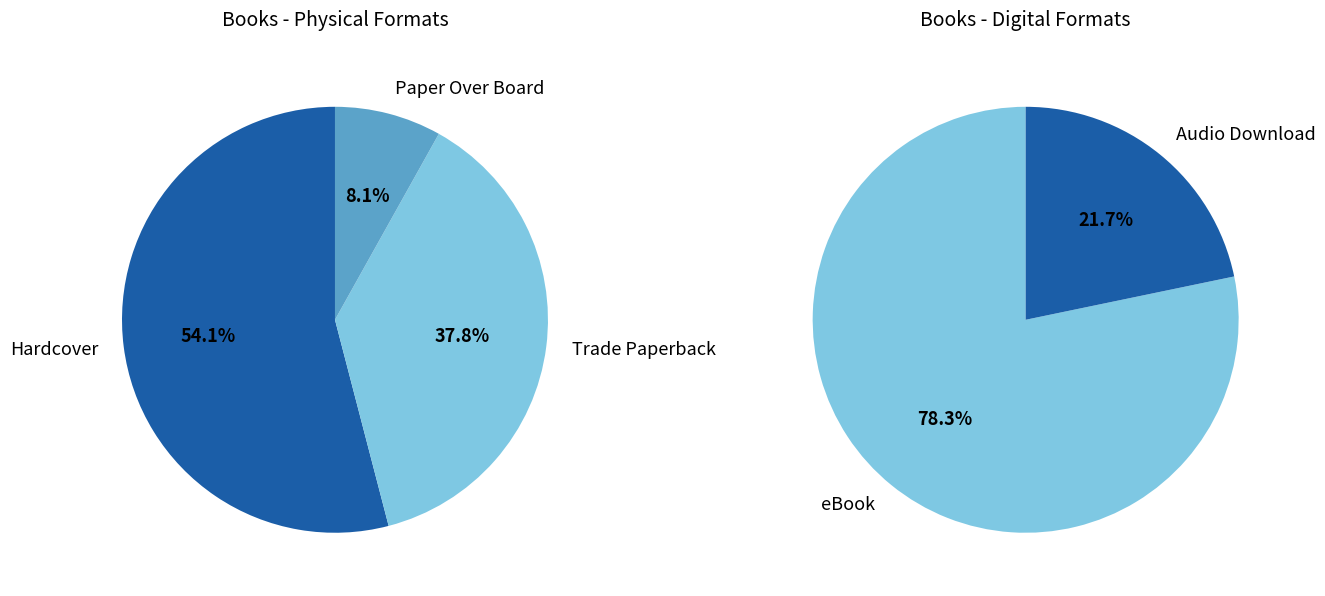

What is the largest slice in the pie chart?

Hardcover